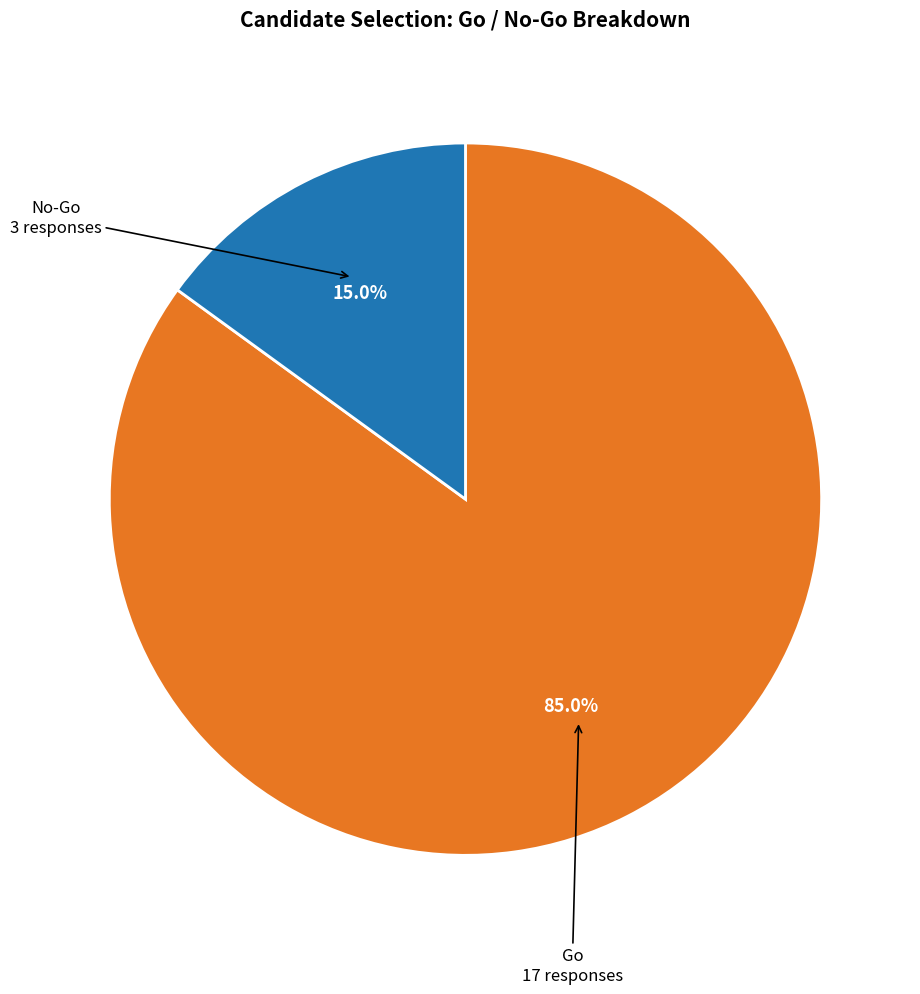

How many segments does this pie chart have?

2